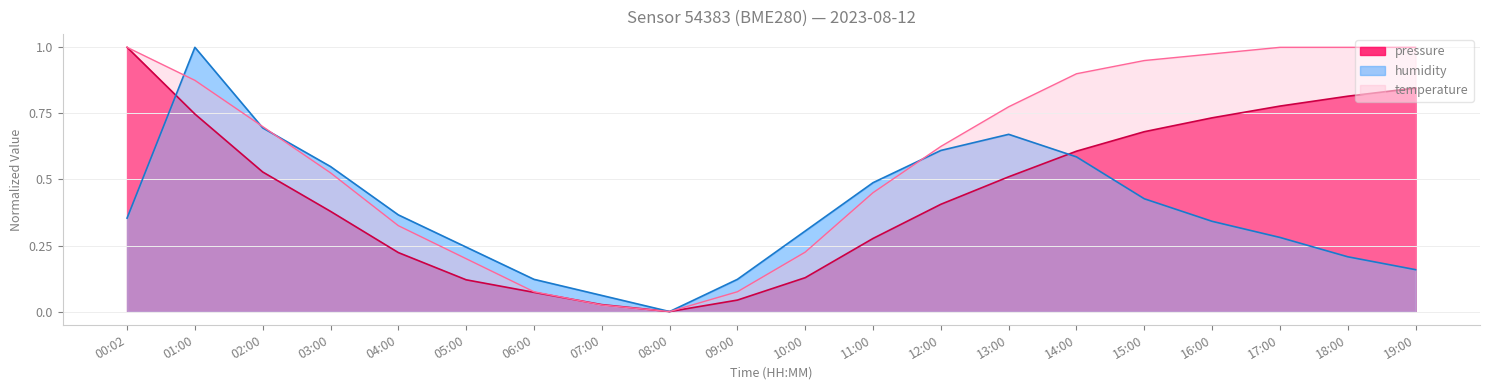

At which label does temperature reach its peak?

00:02